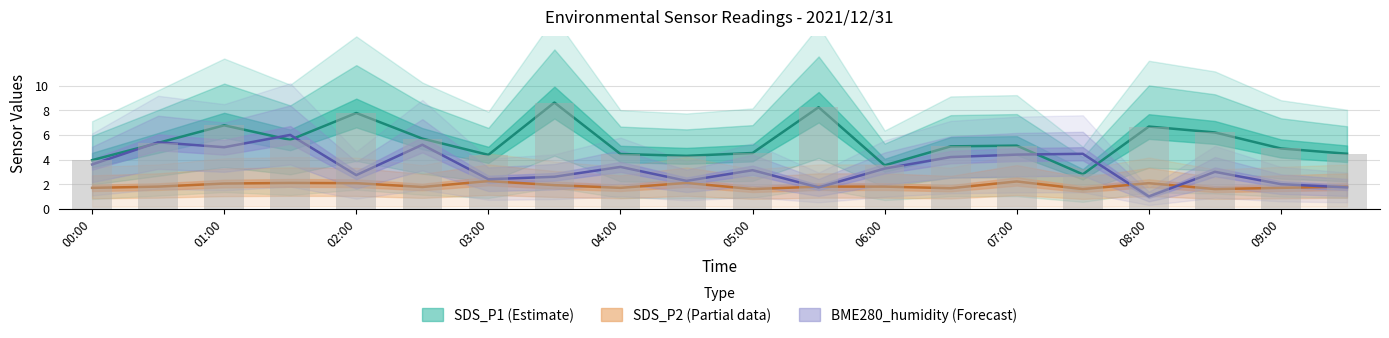

Does the chart contain any negative values?

No